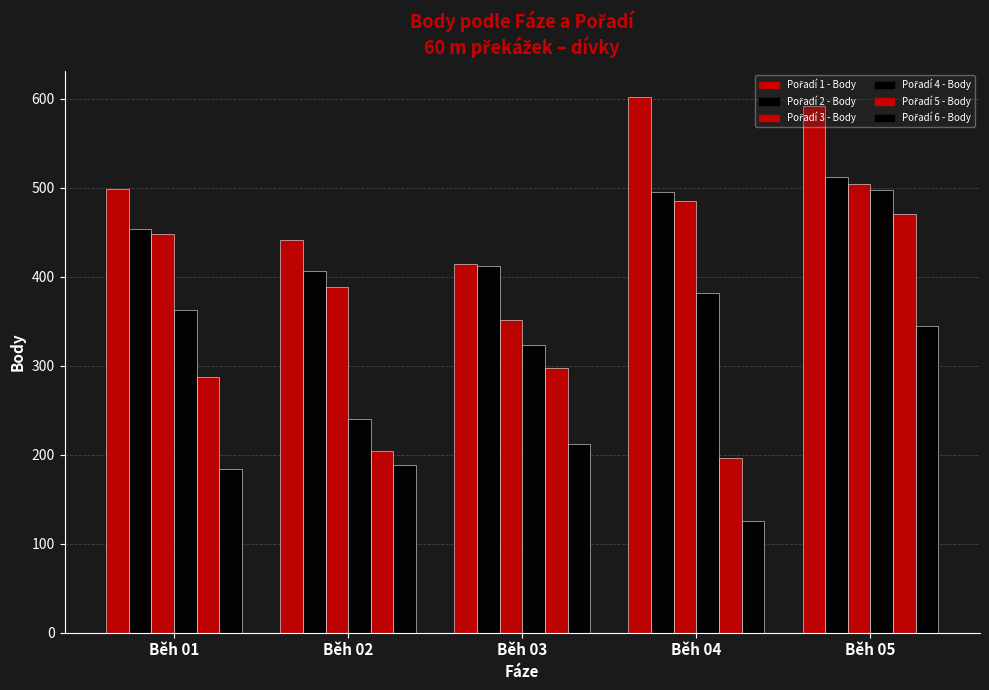

Which series has the widest spread of values?

Pořadí 5 - Body